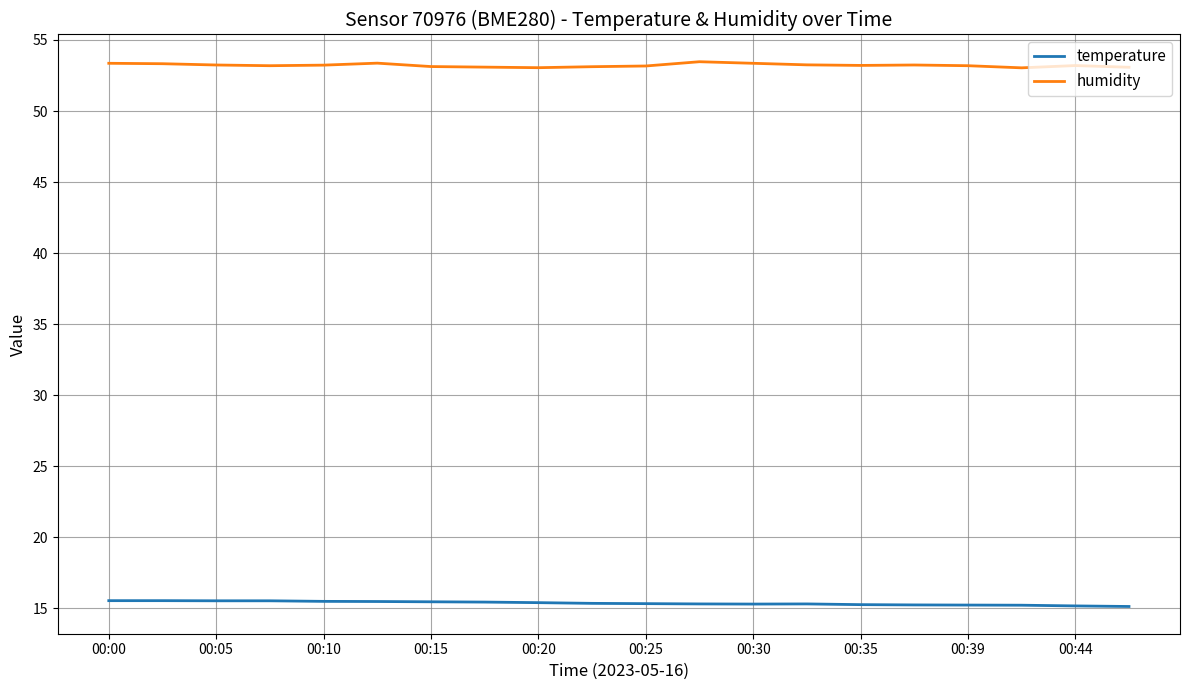

What is the average value of the temperature series?

15.4